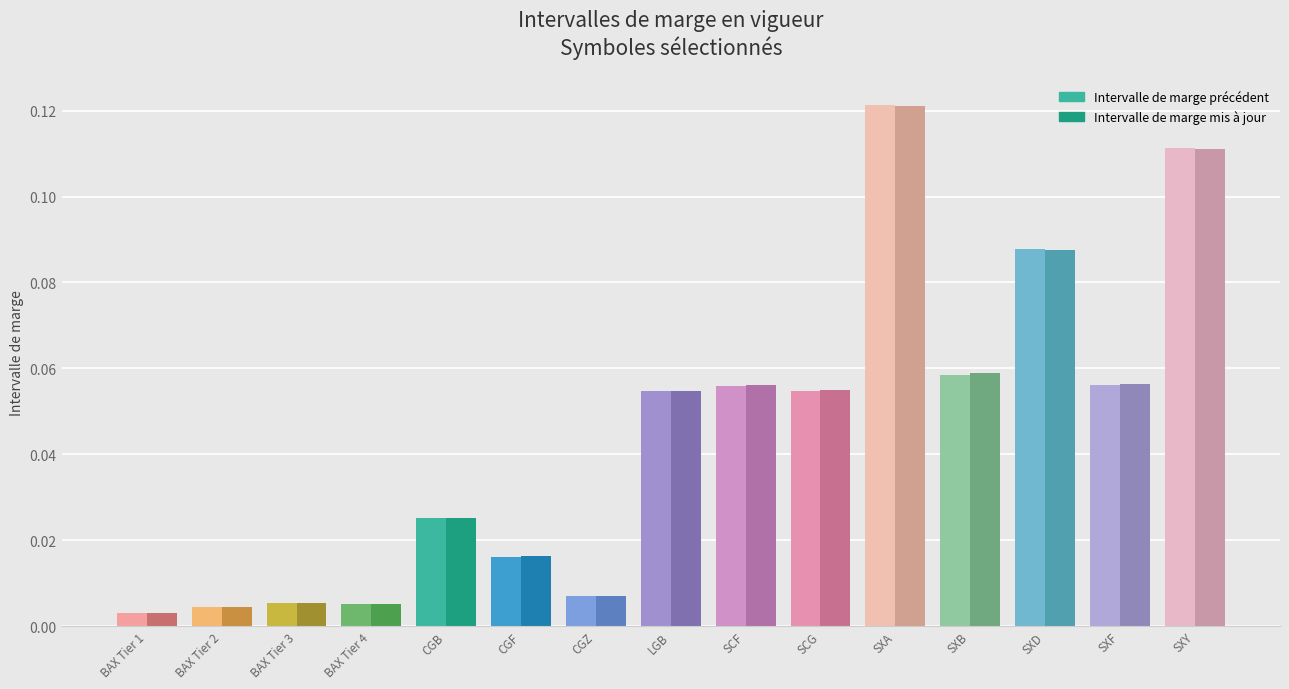

What is the label of the 10th bar from the right?

CGF